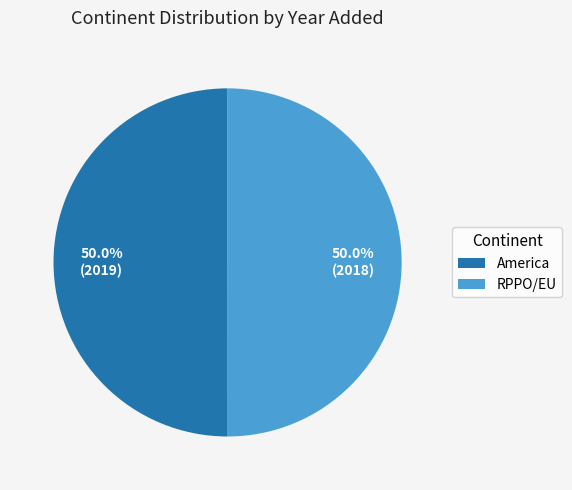

Approximately how many times larger is the value at America compared to RPPO/EU?

1.0